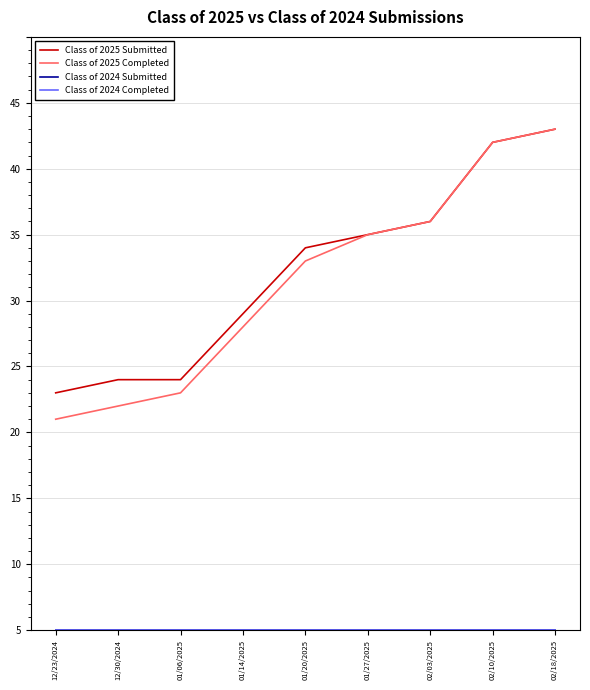

Is this an area chart (filled region under the line)?

No